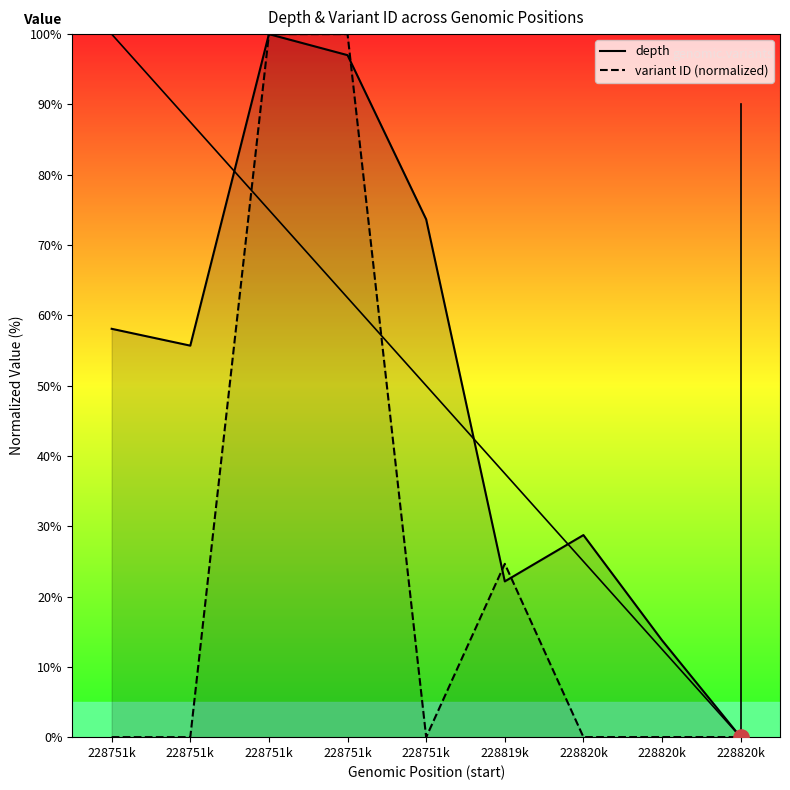

What is the total value across all series at 228820k?

28.8